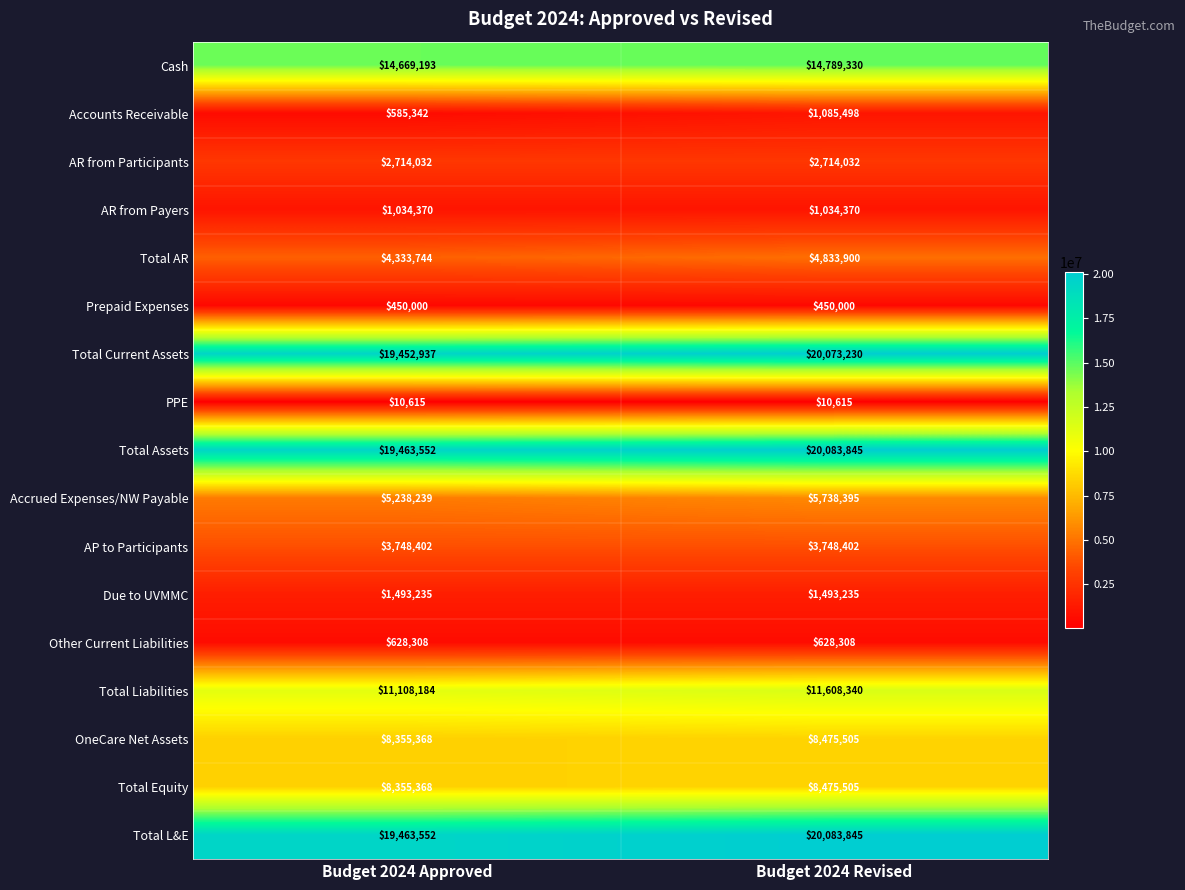

What is the sum of the AR from Participants values at Budget 2024 Approved and Budget 2024 Revised?

5428064